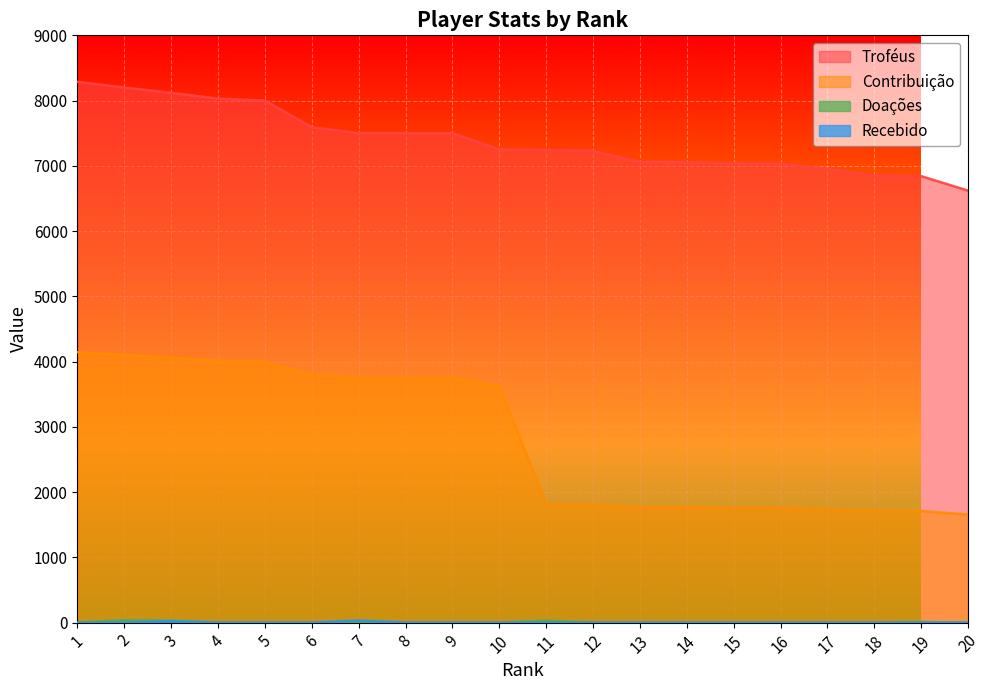

True or false: Troféus and Doações cross at least once.

False